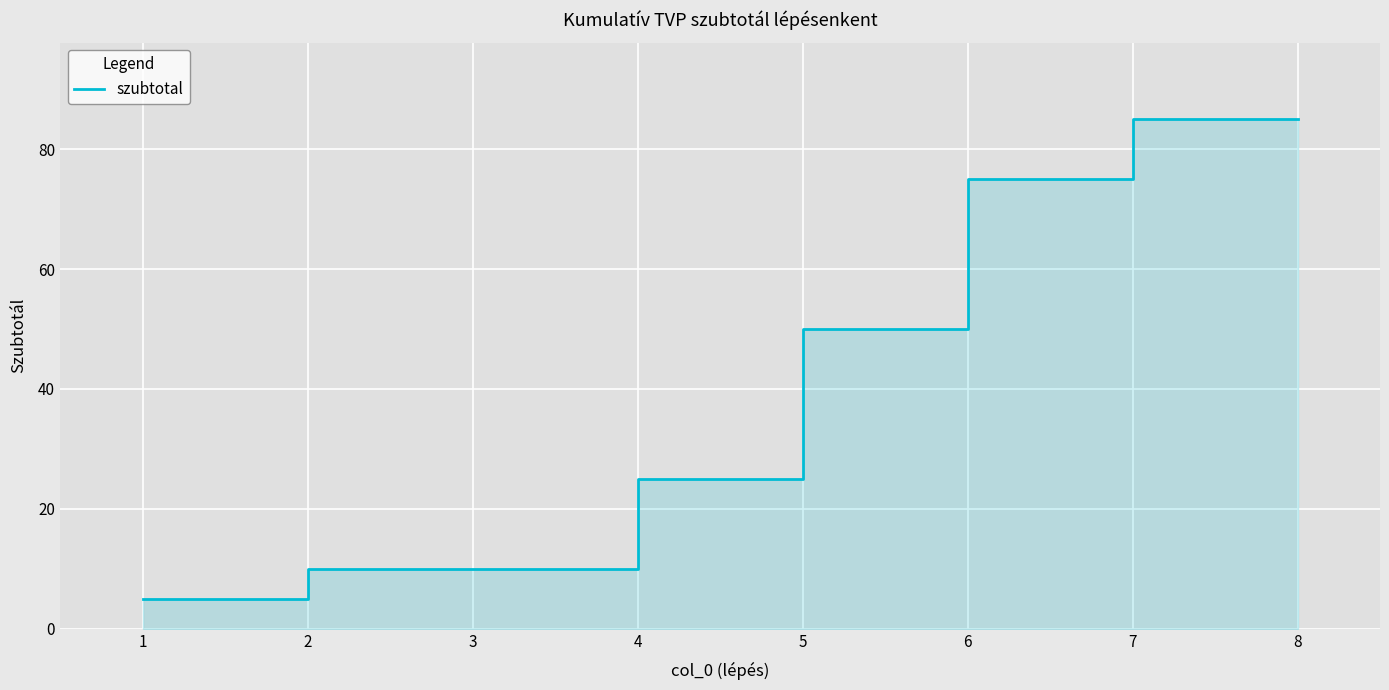

Reading left to right, extract all data points from this chart.

1=5	2=10	3=10	4=25	5=50	6=75	7=85	8=85